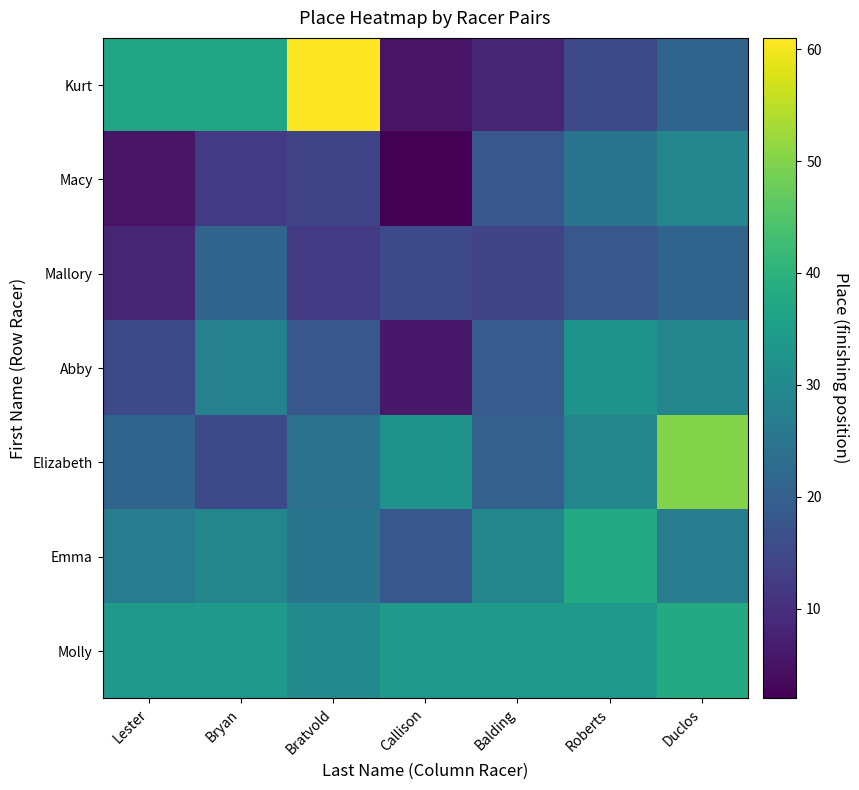

Reading left to right, extract all data points from this chart.

Kurt: Lester=37	Bryan=37	Bratvold=61	Callison=5	Balding=8	Roberts=15	Duclos=21
Macy: Lester=5	Bryan=12	Bratvold=14	Callison=2	Balding=18	Roberts=25	Duclos=29
Mallory: Lester=8	Bryan=21	Bratvold=12	Callison=15	Balding=14	Roberts=18	Duclos=21
Abby: Lester=15	Bryan=28	Bratvold=18	Callison=6	Balding=19	Roberts=32	Duclos=29
Elizabeth: Lester=21	Bryan=15	Bratvold=24	Callison=32	Balding=20	Roberts=29	Duclos=50
Emma: Lester=27	Bryan=29	Bratvold=25	Callison=18	Balding=29	Roberts=38	Duclos=27
Molly: Lester=34	Bryan=34	Bratvold=30	Callison=34	Balding=34	Roberts=34	Duclos=38